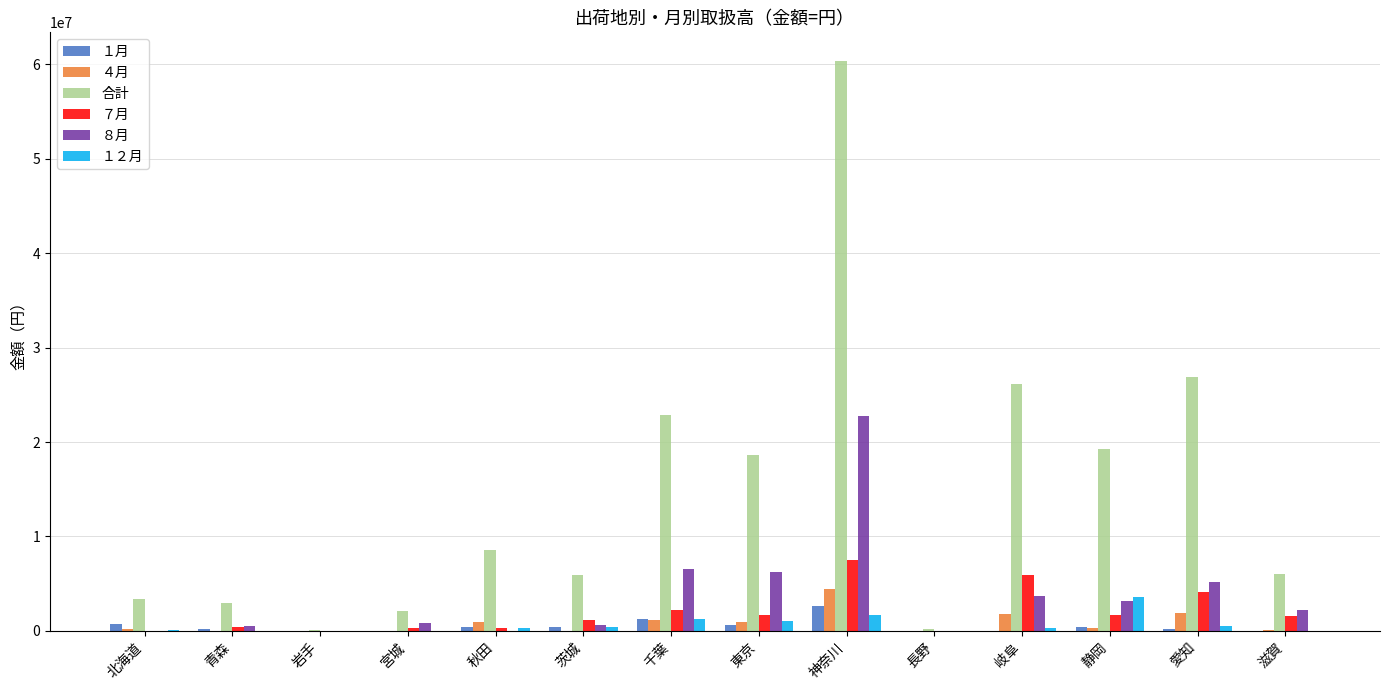

Which series changed the most between 宮城 and 東京?

合計